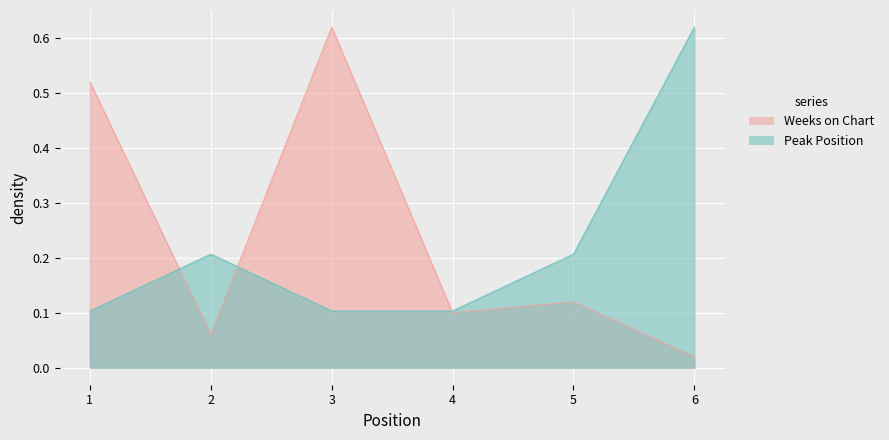

True or false: Peak Position has more than 1 points higher than both neighbors.

False